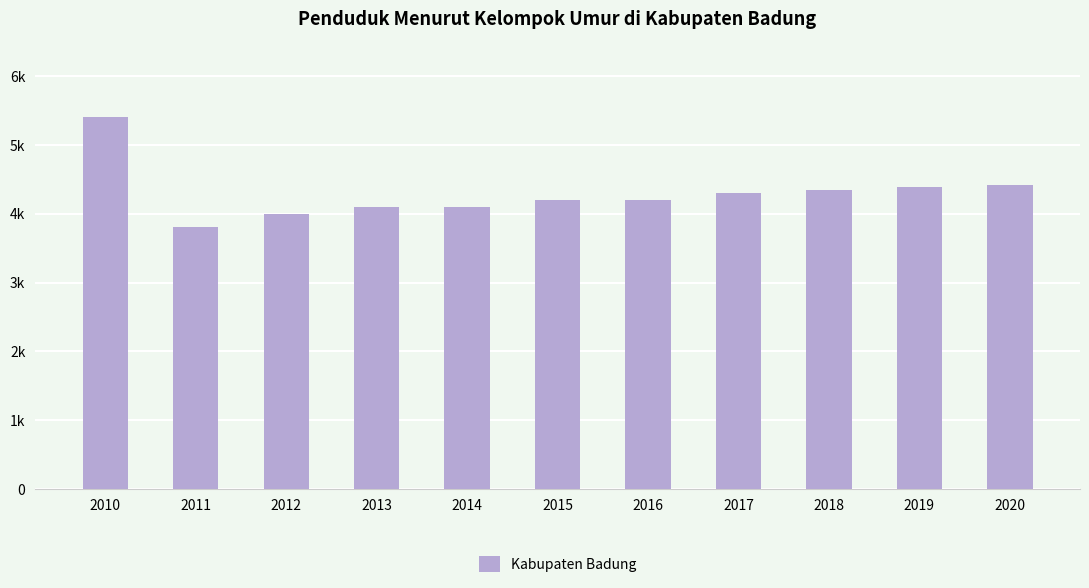

Does the chart contain any negative values?

No